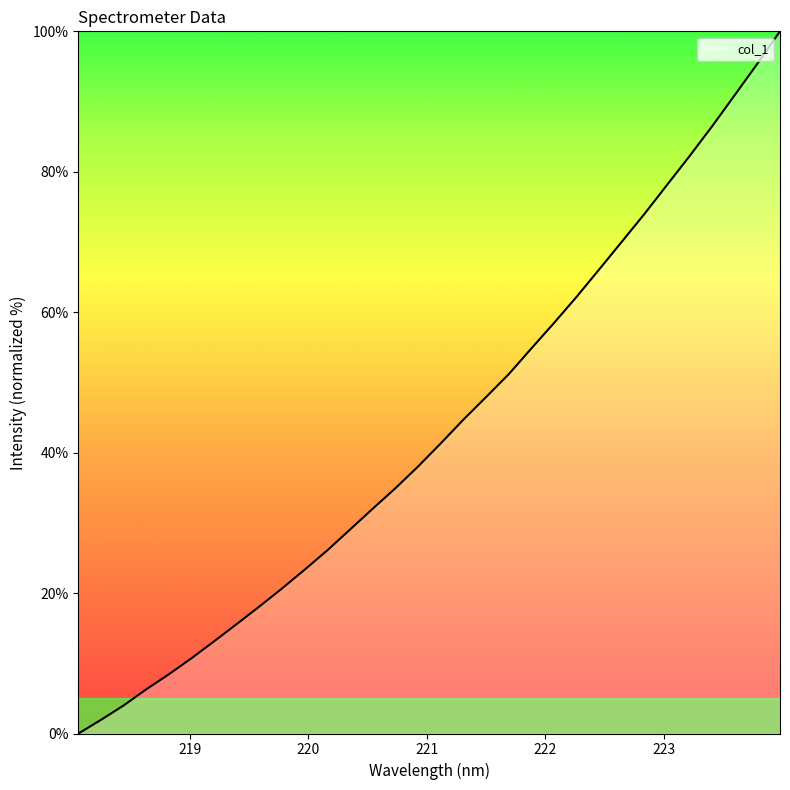

What is the average value?

43.3